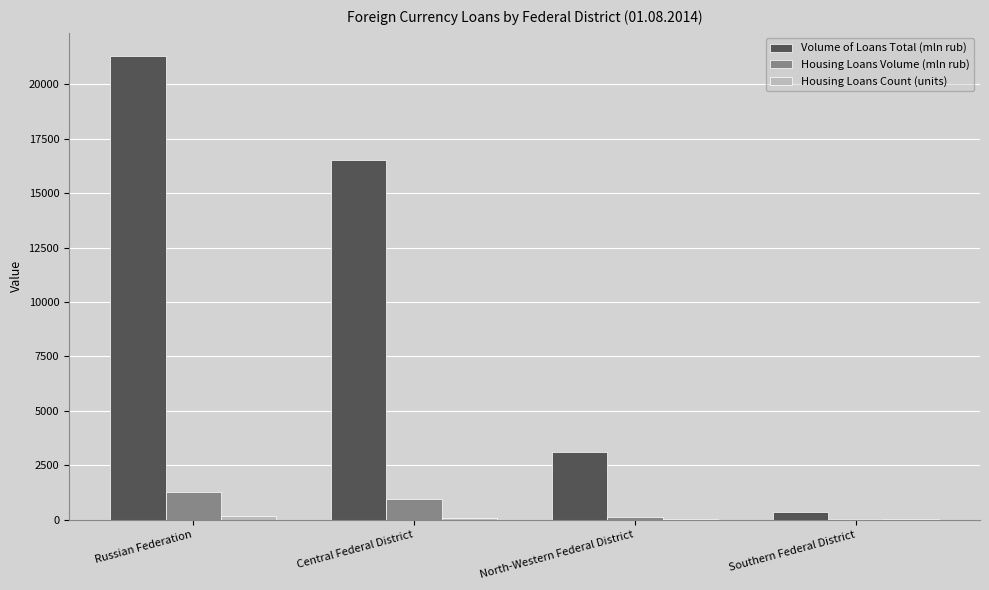

What is the greatest value displayed?

21303